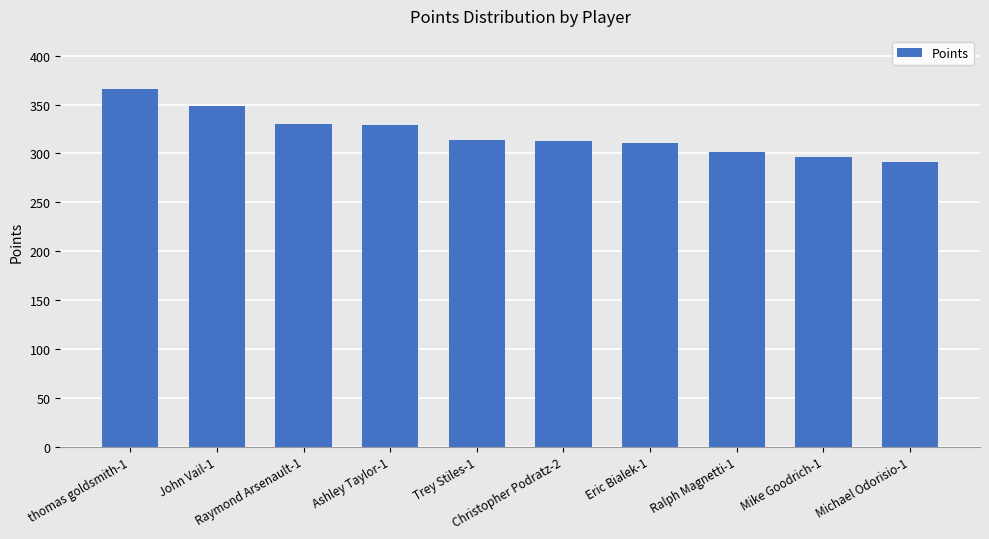

What is the sum of the values at Christopher Podratz-2 and Mike Goodrich-1?

608.6